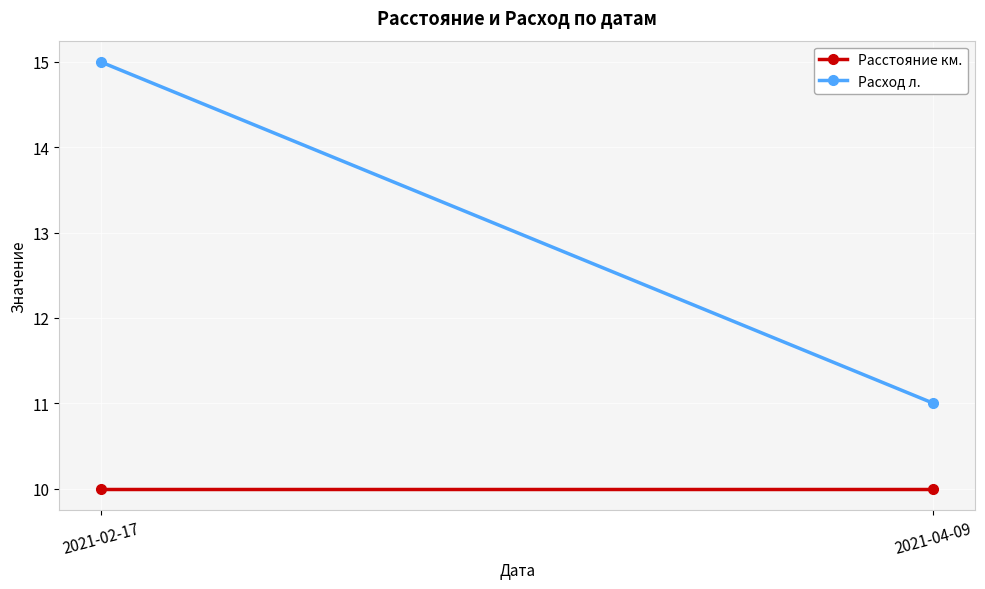

What is the greatest value displayed?

15